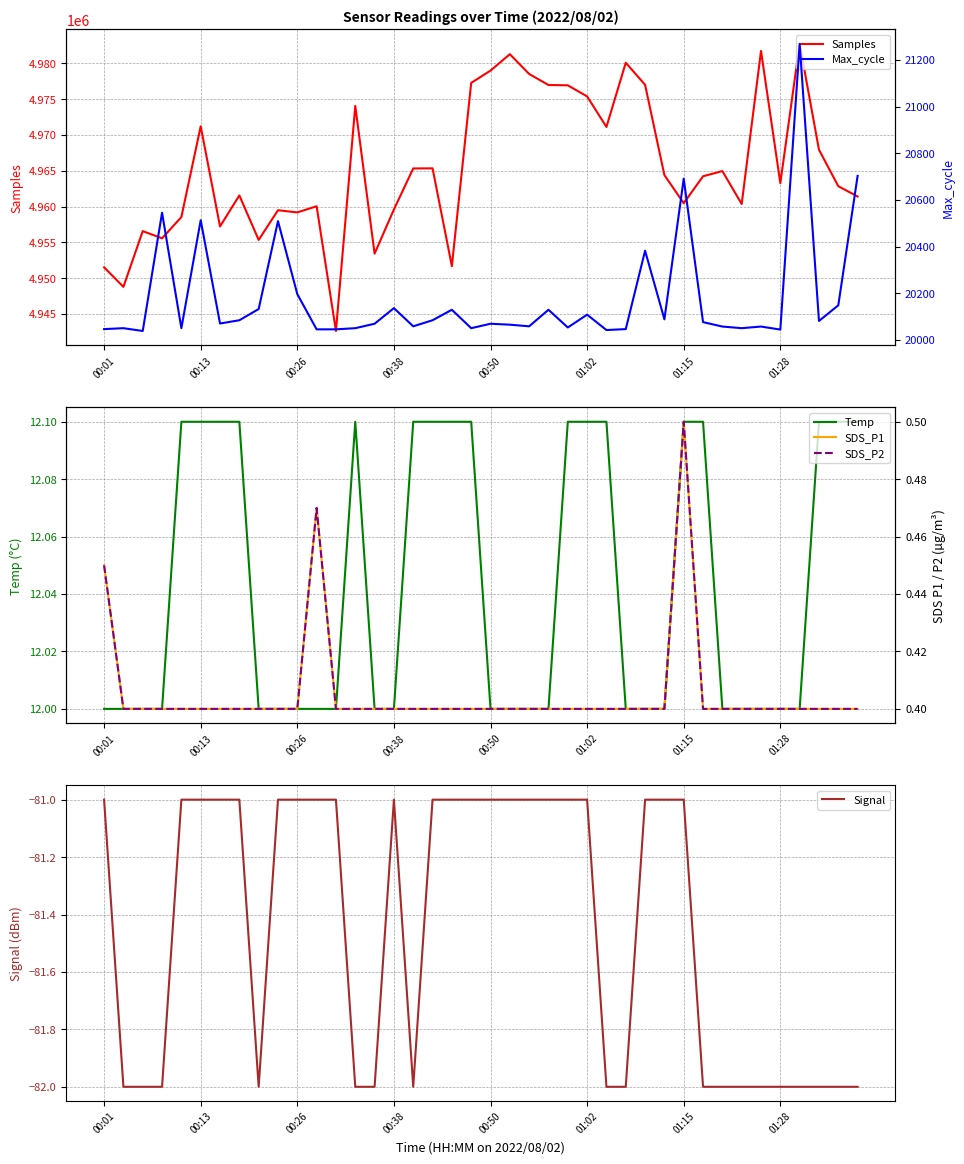

Is the value of Temp at 12 greater than the value of Samples at 23?

No